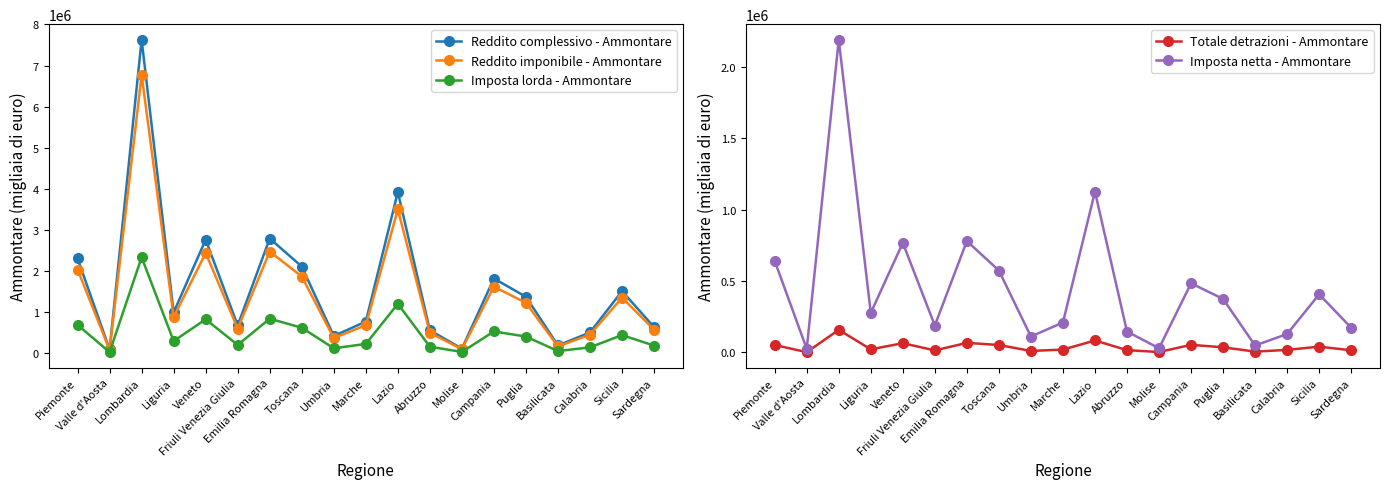

What is the difference between the highest and lowest values at Piemonte?

2255538